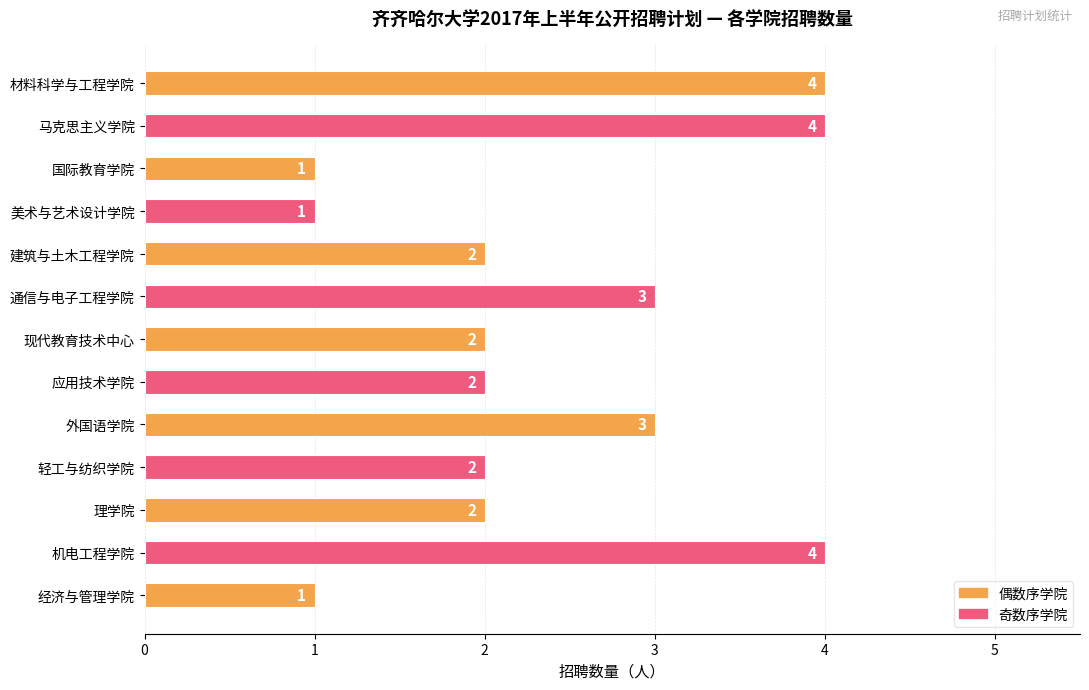

Which has a higher value, 机电工程学院 or 通信与电子工程学院?

机电工程学院